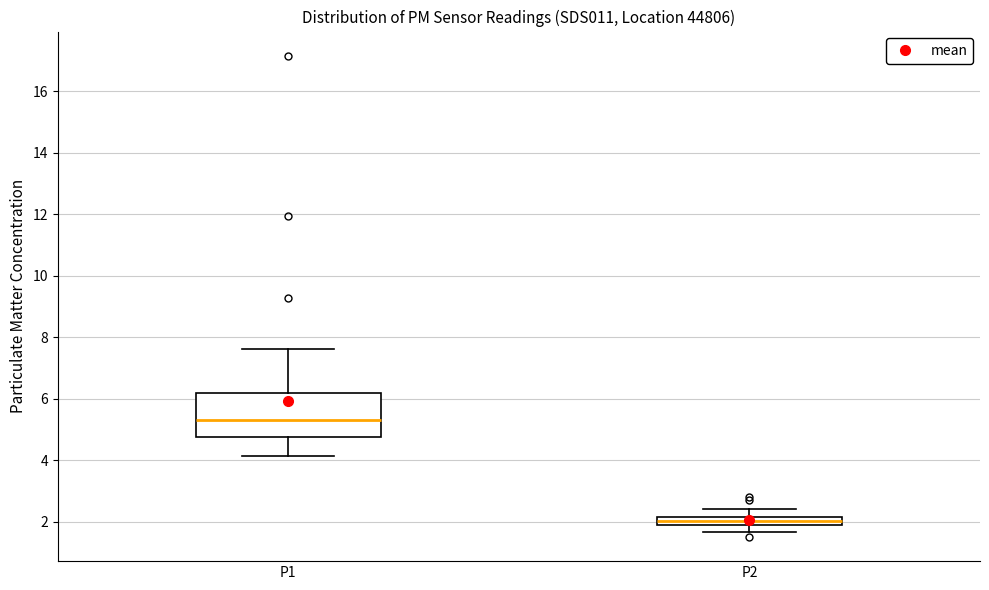

Which box has the highest median line?

P1